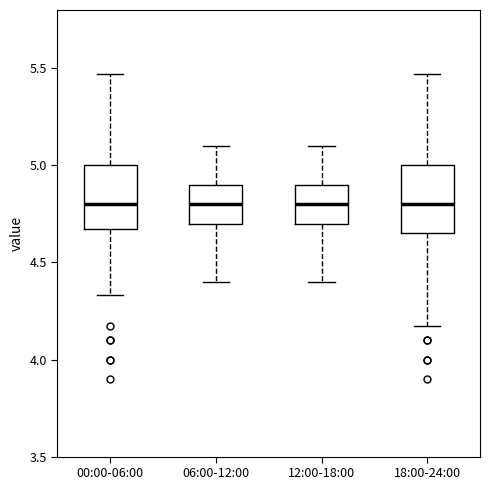

Reading left to right, transcribe this box plot: for each box, give where its median line is, the range the box spans, and where its two whiskers end, as read against the y-axis. The values are not printed on the chart, so give them approximately, as read against the axis.

00:00-06:00: median 4.80, box 4.65 to 5.00, whiskers 4.35 to 5.45
06:00-12:00: median 4.80, box 4.70 to 4.90, whiskers 4.40 to 5.10
12:00-18:00: median 4.80, box 4.70 to 4.90, whiskers 4.40 to 5.10
18:00-24:00: median 4.80, box 4.65 to 5.00, whiskers 4.15 to 5.45